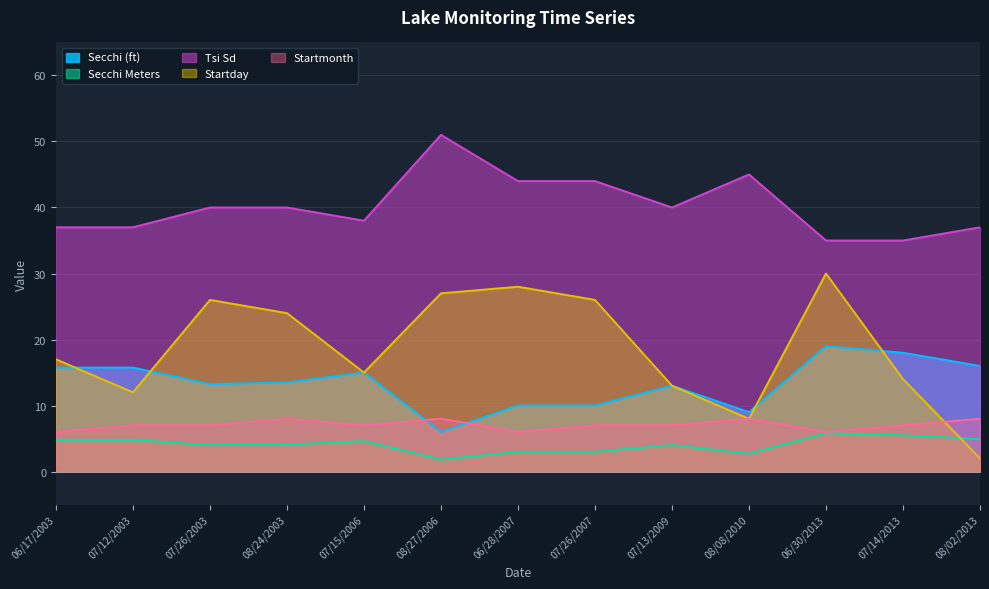

At which category does Secchi Meters reach its first local peak?

07/15/2006